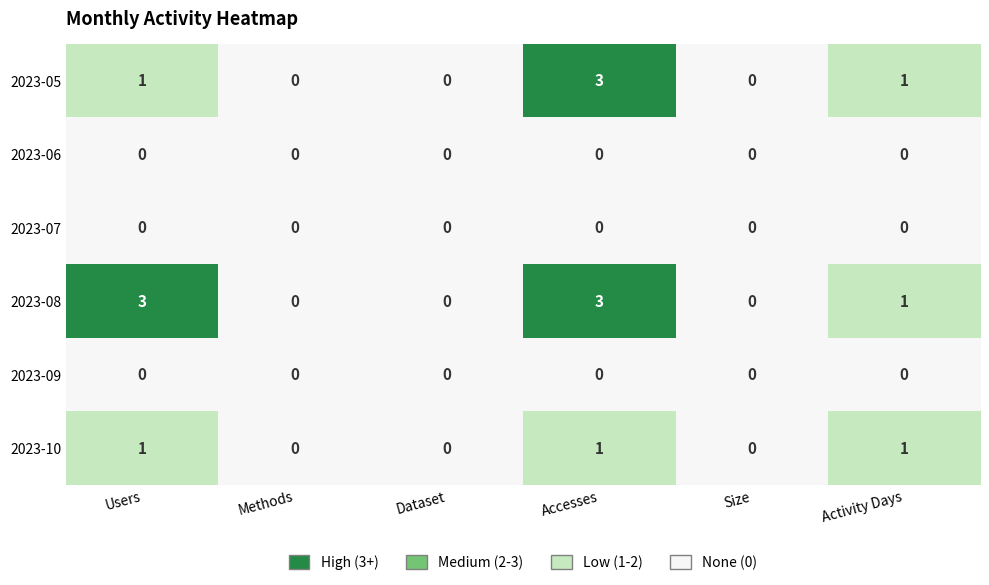

At which label is 2023-08 closest to 1?

Activity Days